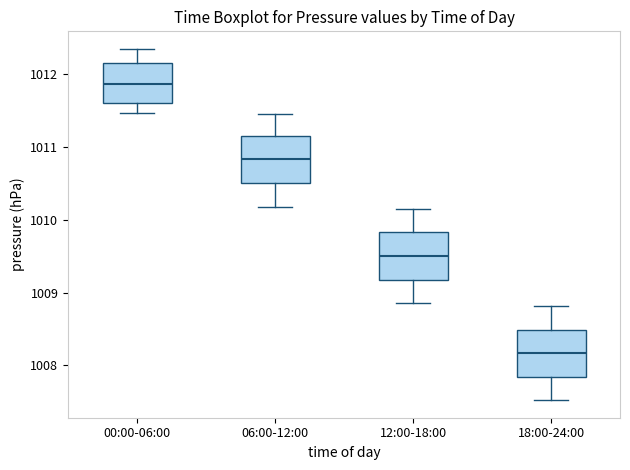

Reading left to right, read every box against the y-axis: the position of its median line, the range the box covers, and the ends of its whiskers. The values are not printed on the chart, so give them approximately, as read against the axis.

00:00-06:00: median 1011.9, box 1011.6 to 1012.2, whiskers 1011.5 to 1012.4
06:00-12:00: median 1010.8, box 1010.5 to 1011.2, whiskers 1010.2 to 1011.5
12:00-18:00: median 1009.5, box 1009.2 to 1009.8, whiskers 1008.9 to 1010.2
18:00-24:00: median 1008.2, box 1007.8 to 1008.5, whiskers 1007.5 to 1008.8